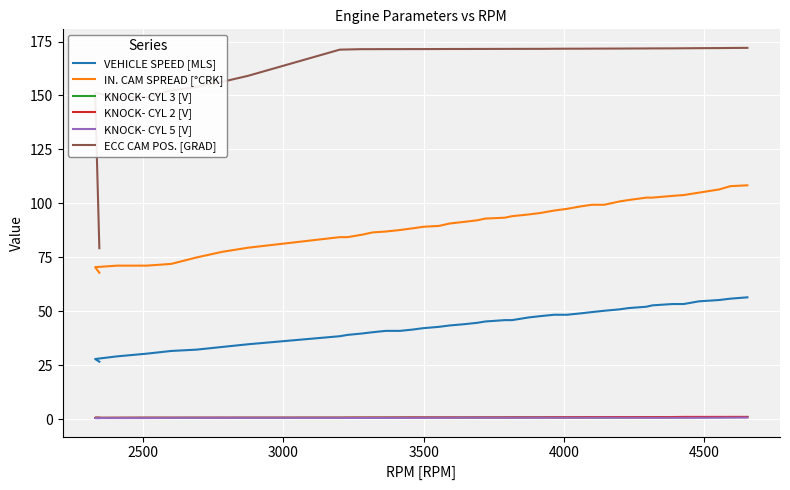

True or false: VEHICLE SPEED [MLS] has a value of 66.3 at 30.

False